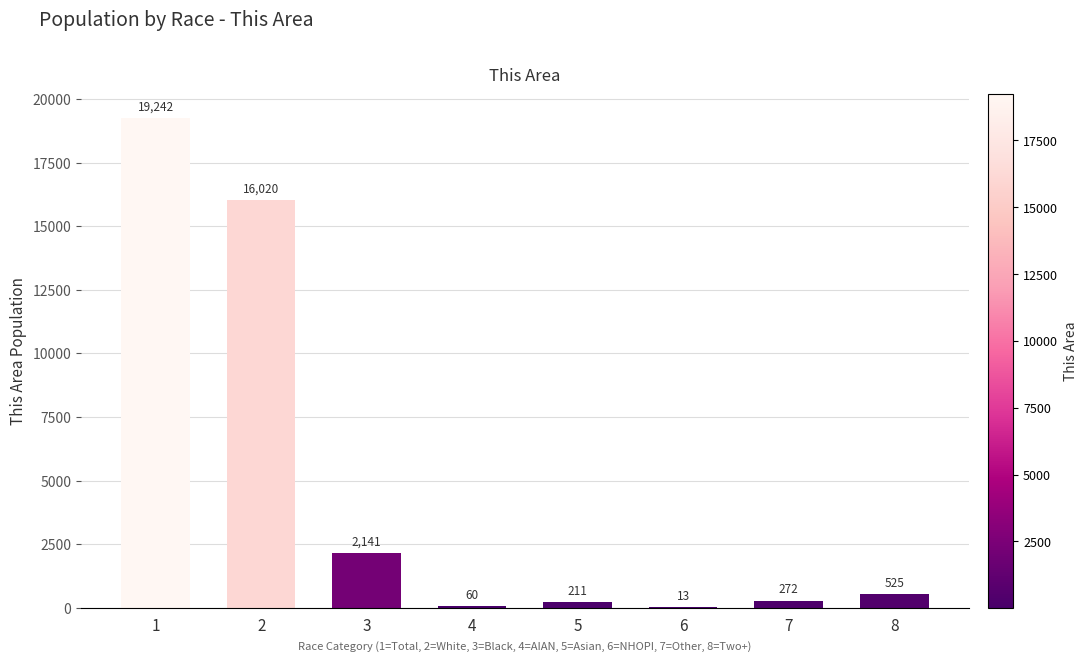

Reading right to left, what are all the values shown in this chart?

8=525	7=272	6=13	5=211	4=60	3=2141	2=16020	1=19242